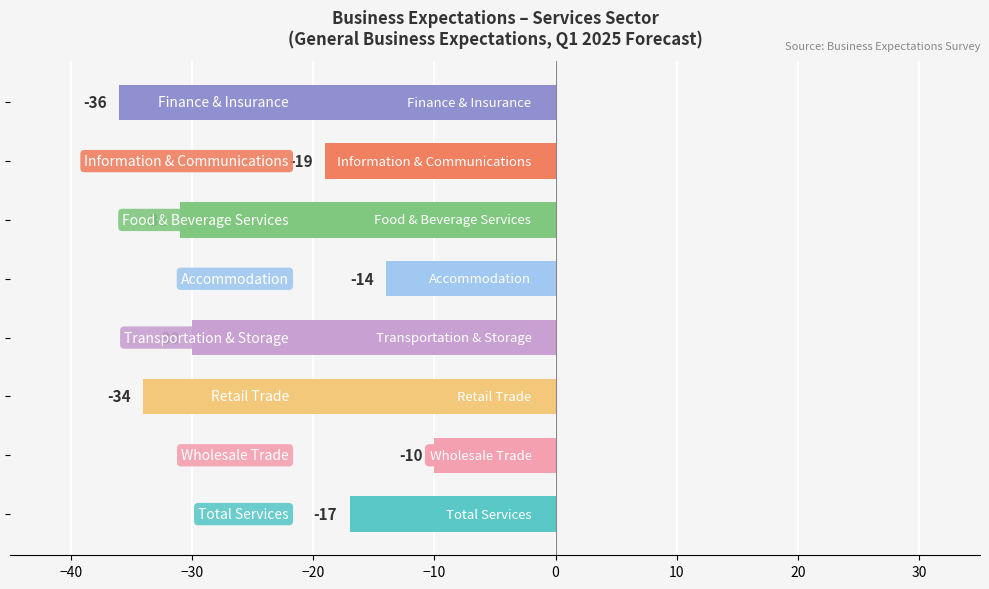

What is the maximum value shown in the chart?

-10